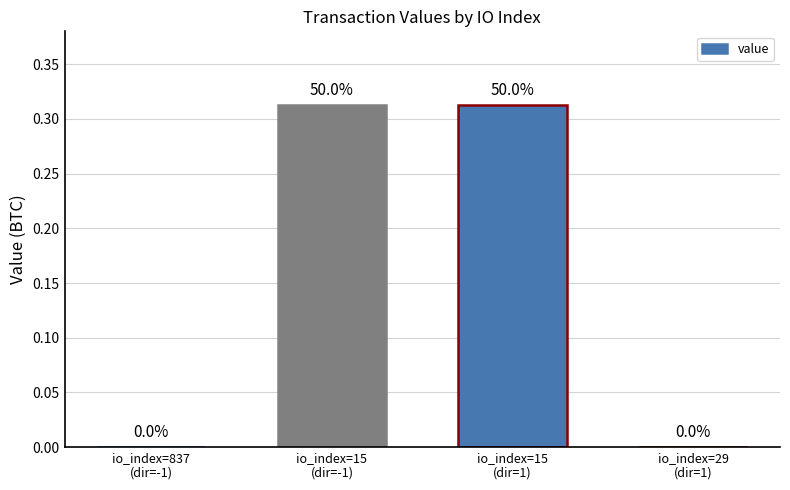

Rank the categories by value from highest to lowest.

io_index=15
(dir=-1), io_index=15
(dir=1), io_index=837
(dir=-1), io_index=29
(dir=1)